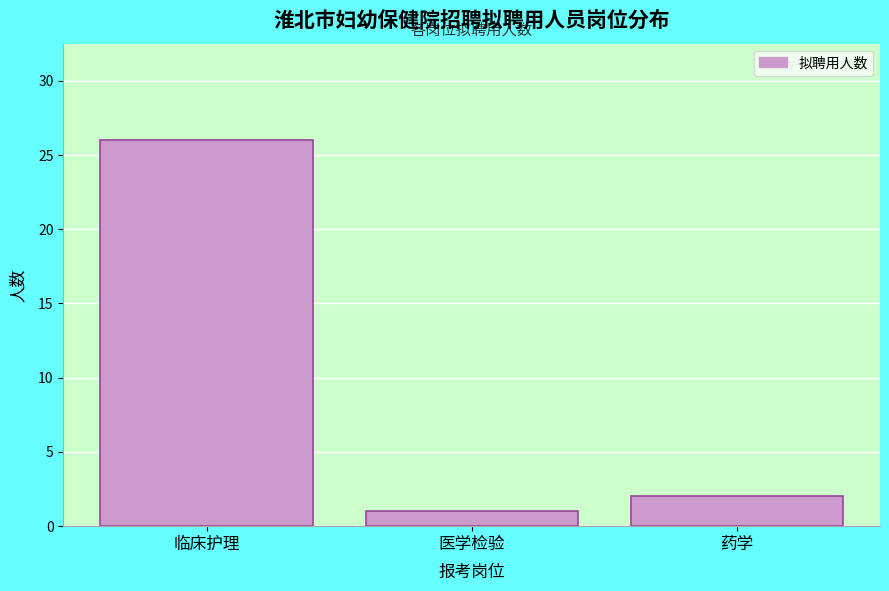

Reading left to right, what are all the values shown in this chart?

临床护理=26	医学检验=1	药学=2